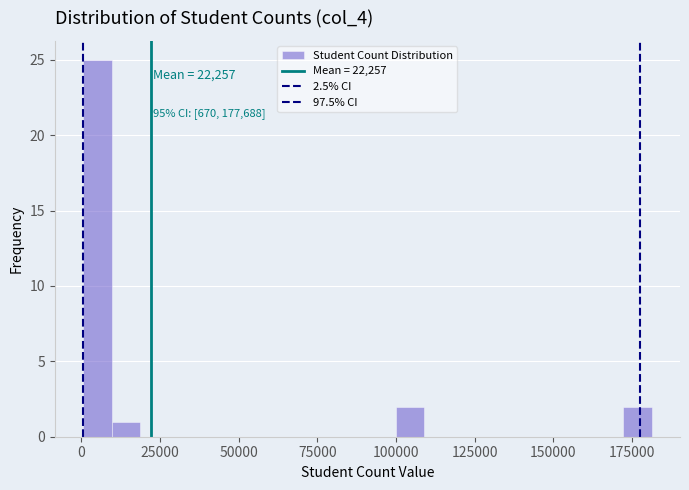

Read against the x-axis, roughly where is the centre of the tallest bar?

5000